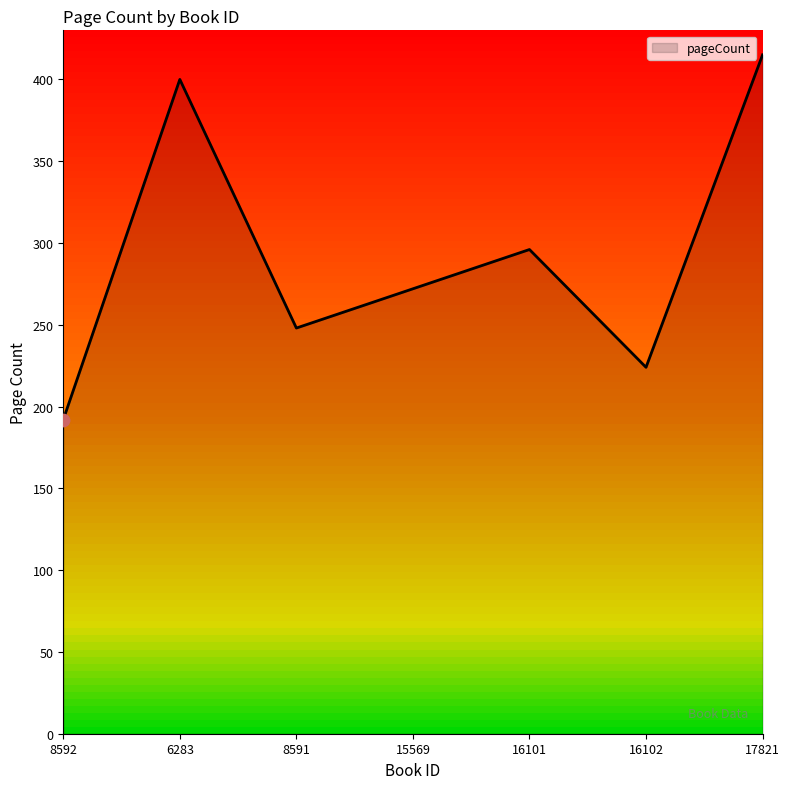

Between 16101 and 6283, which is larger?

6283